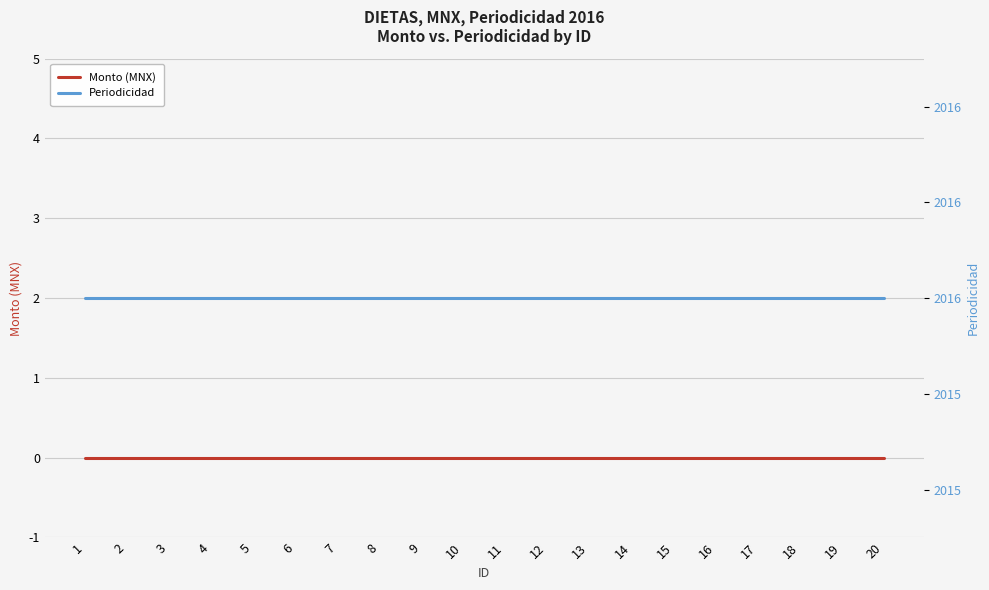

True or false: Periodicidad has a value of 2016 at 17.

True